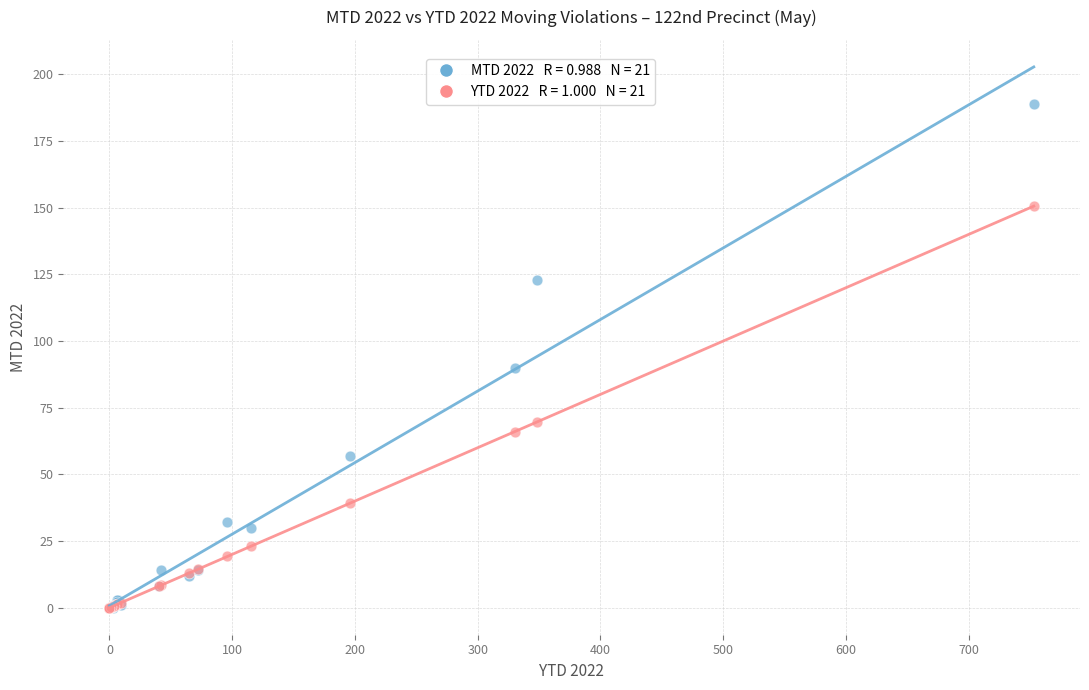

Across all series, what Y value is closest to 94?

90.0